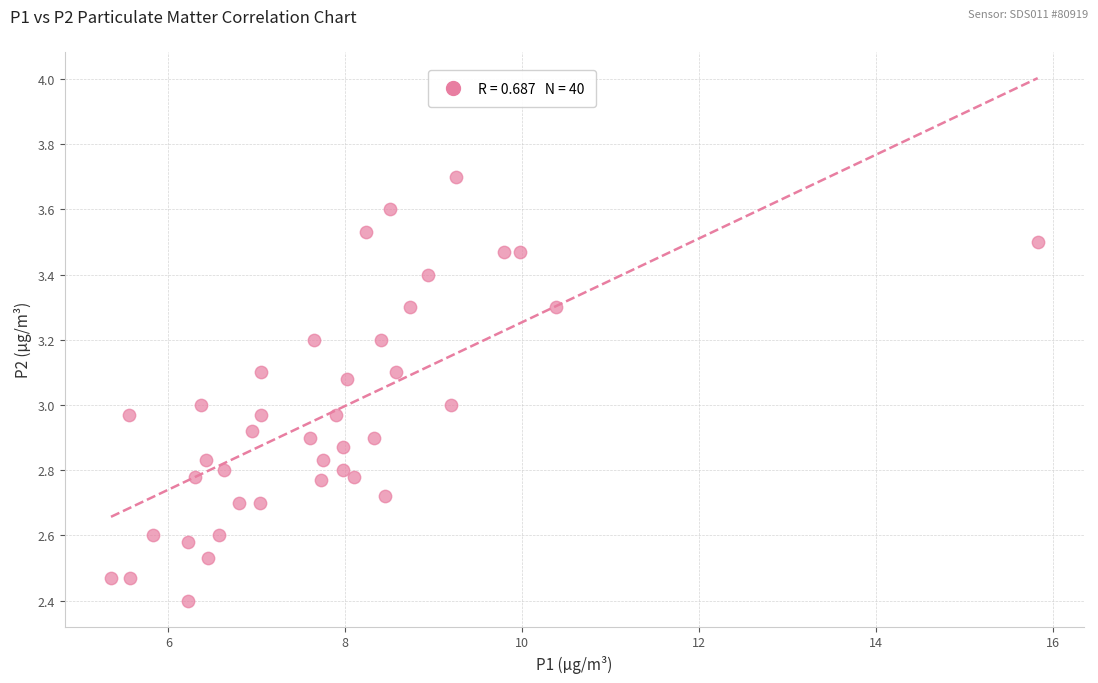

What is the range of X values (max minus min)?

10.5